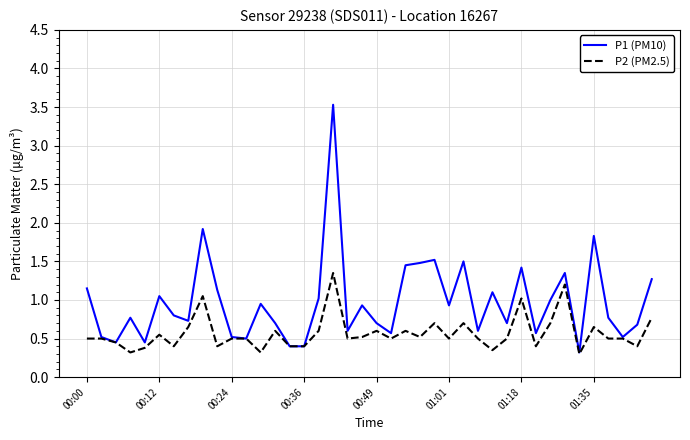

Which series has the largest range (max minus min)?

P1 (PM10)